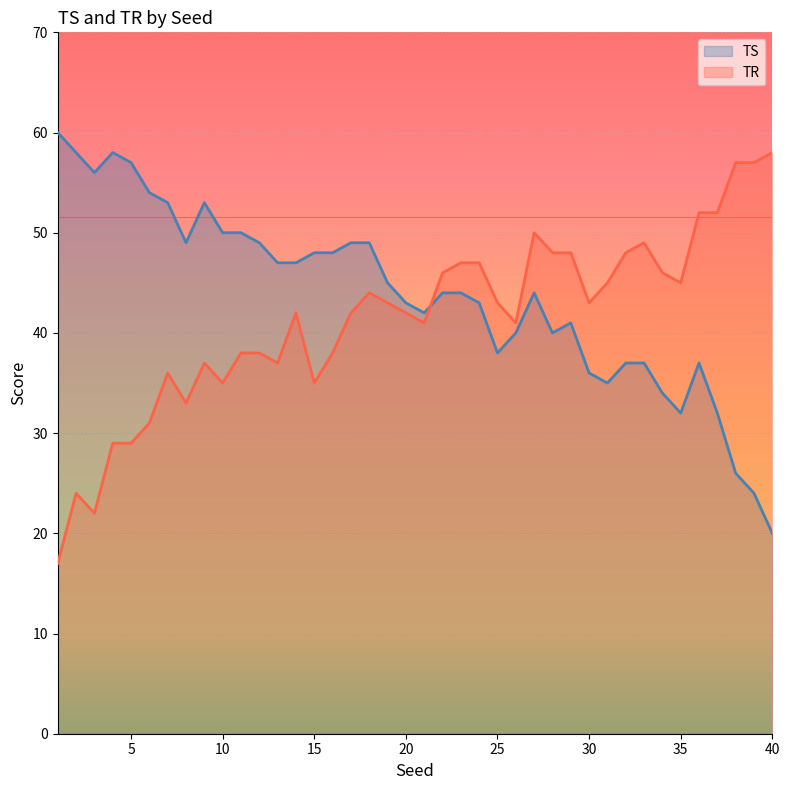

Is the value of TS at 10 greater than the value of TR at 15?

Yes